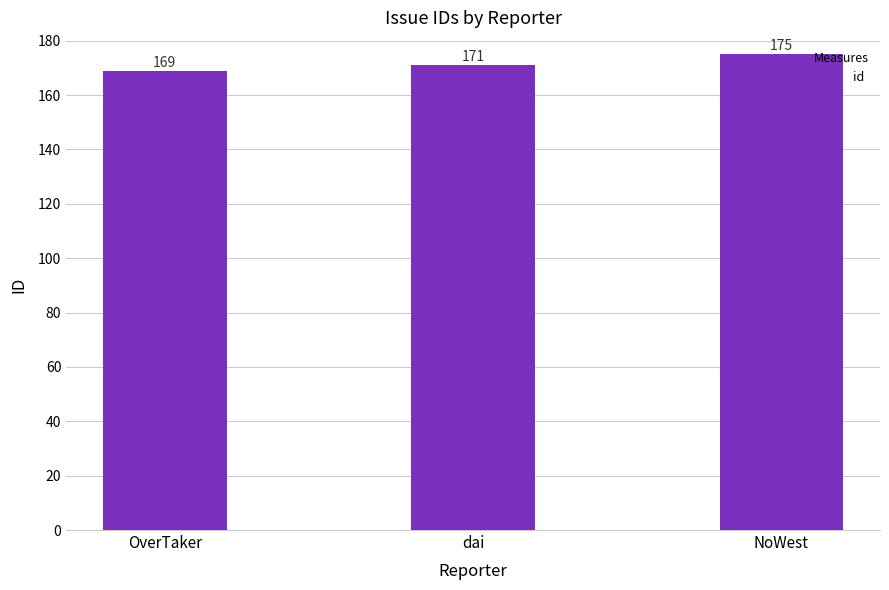

Rank the categories by value from lowest to highest.

OverTaker, dai, NoWest